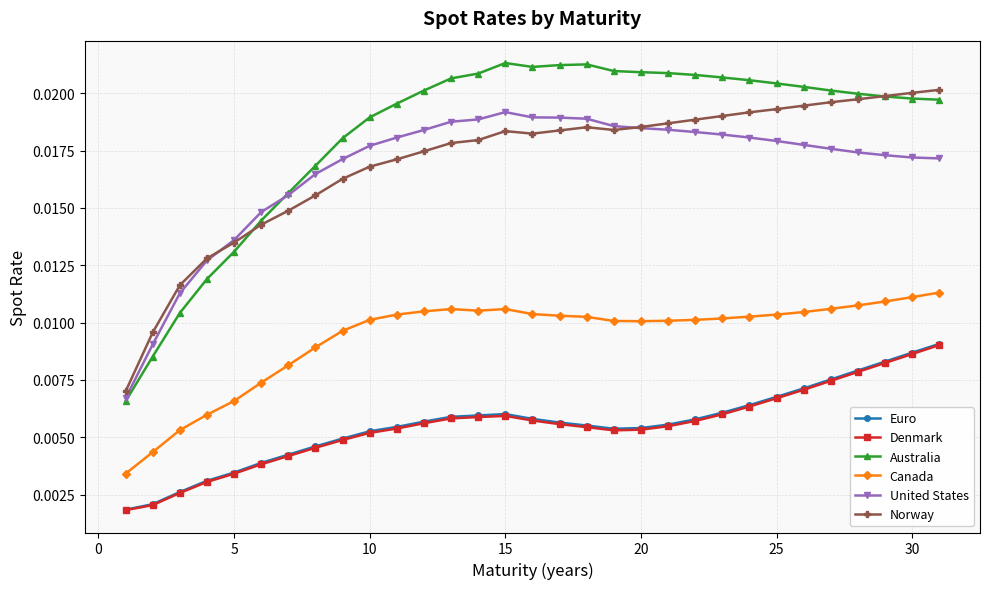

How many United States values are between 0 and 1?

31